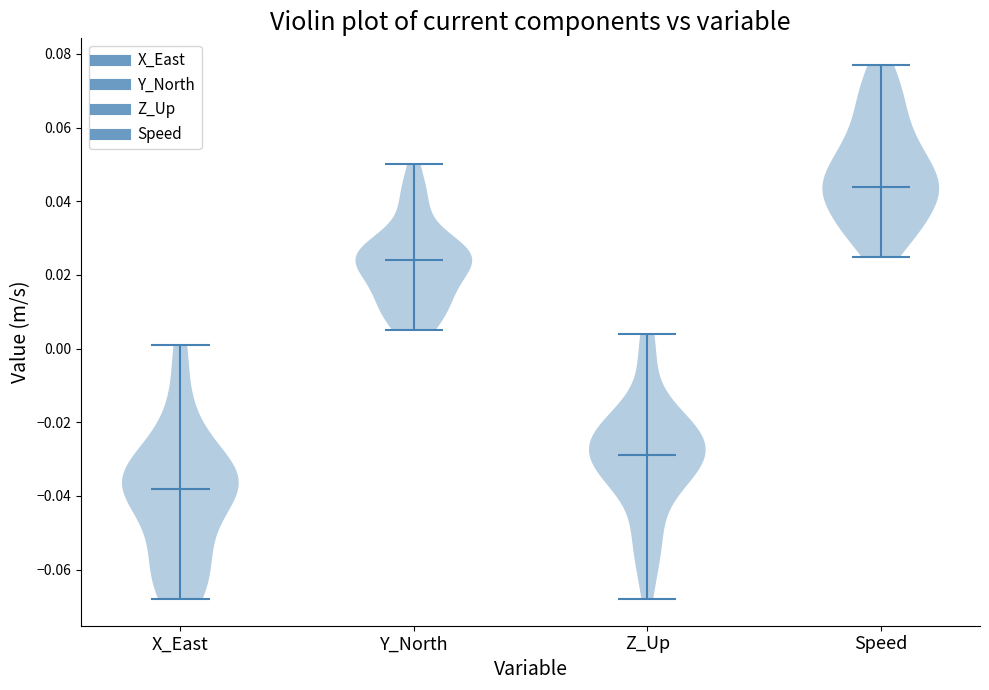

Where does the median line of the violin for Z_Up sit on the y-axis? The values are not printed on the chart, so give them approximately, as read against the axis.

-0.028